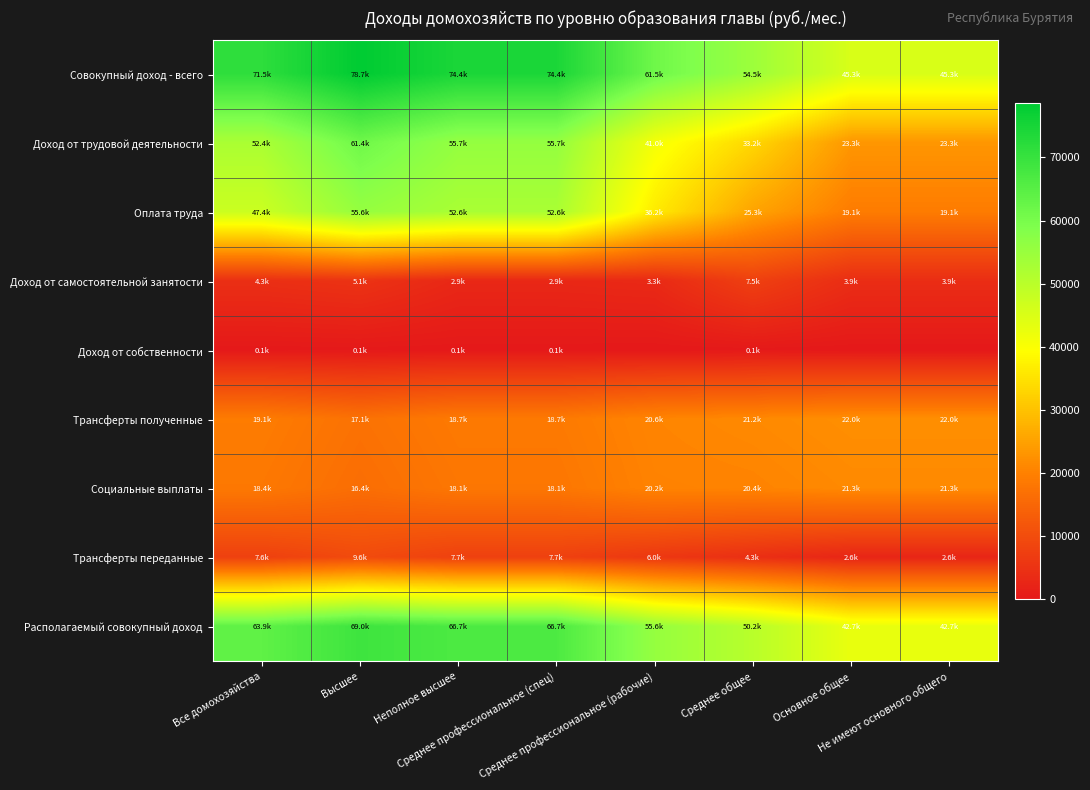

How many series are shown in this chart?

9